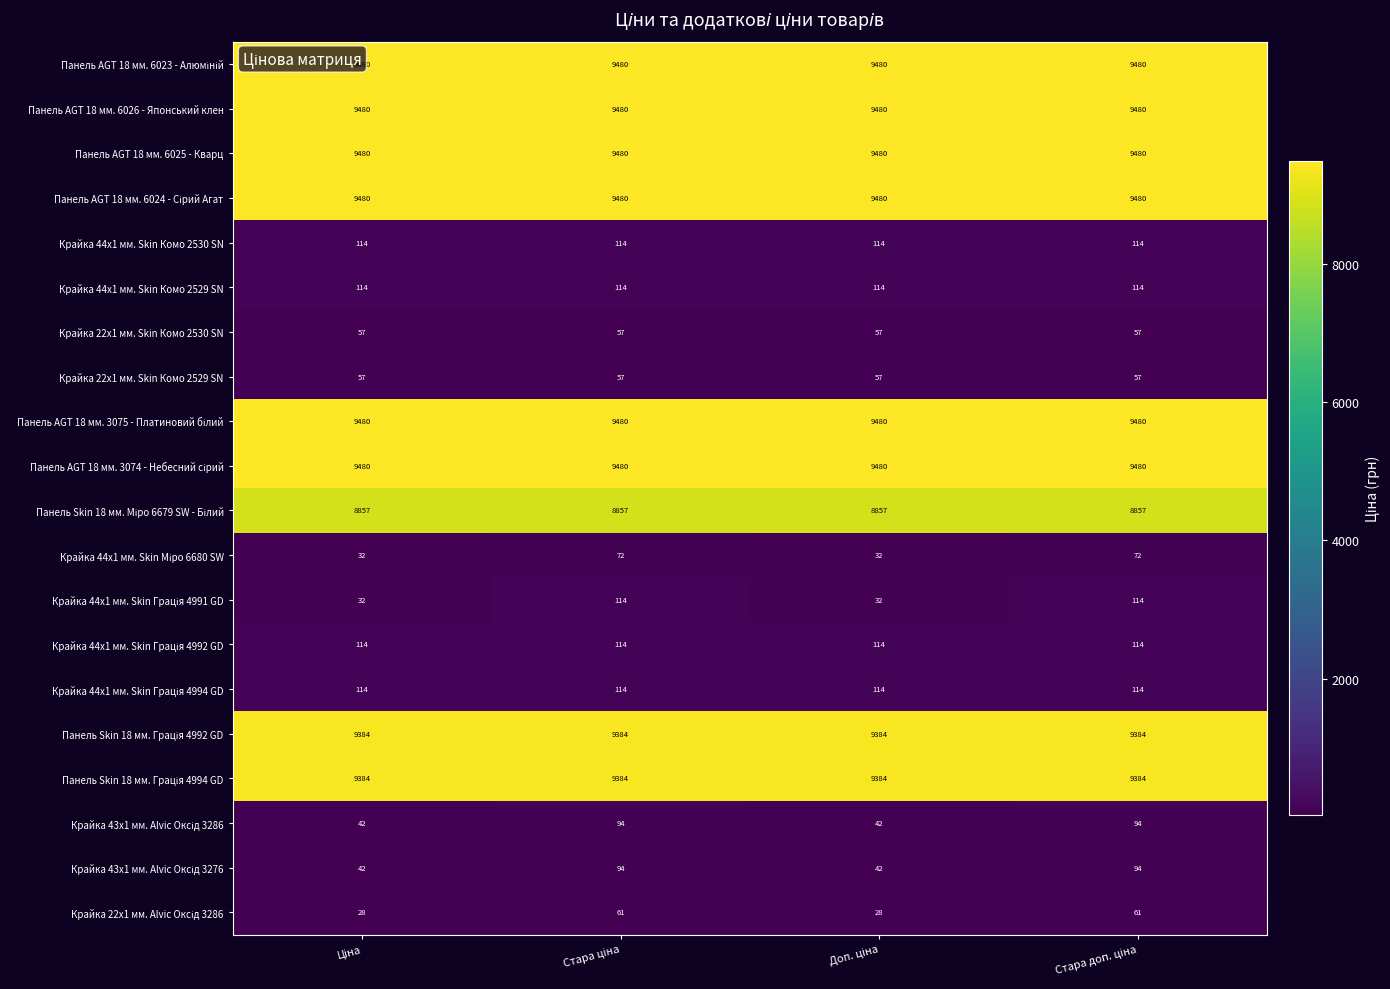

What is the minimum value shown in the chart?

28